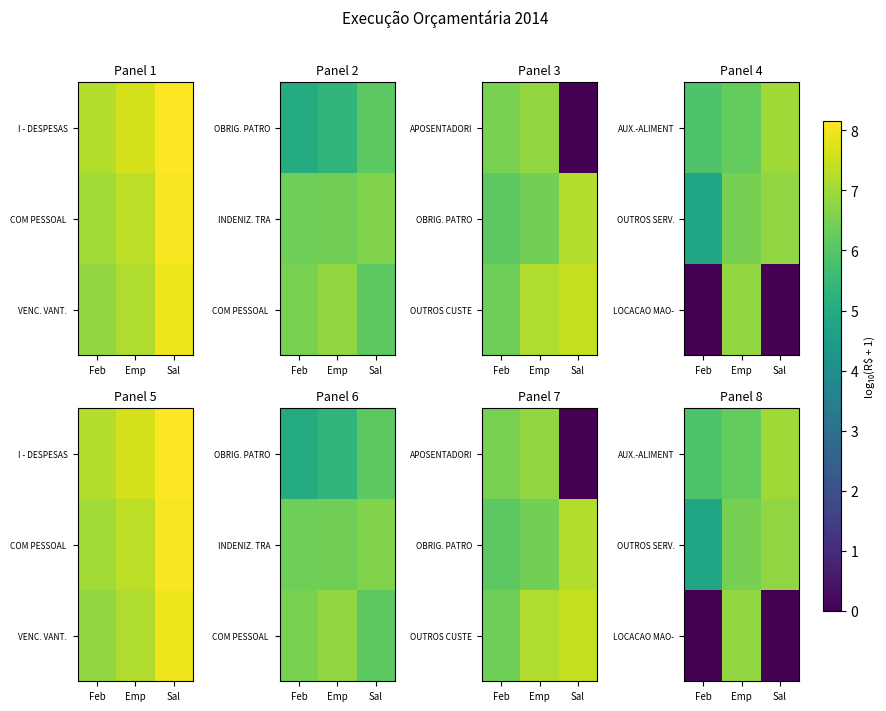

At which label does LOCACAO MAO- reach its minimum?

Feb